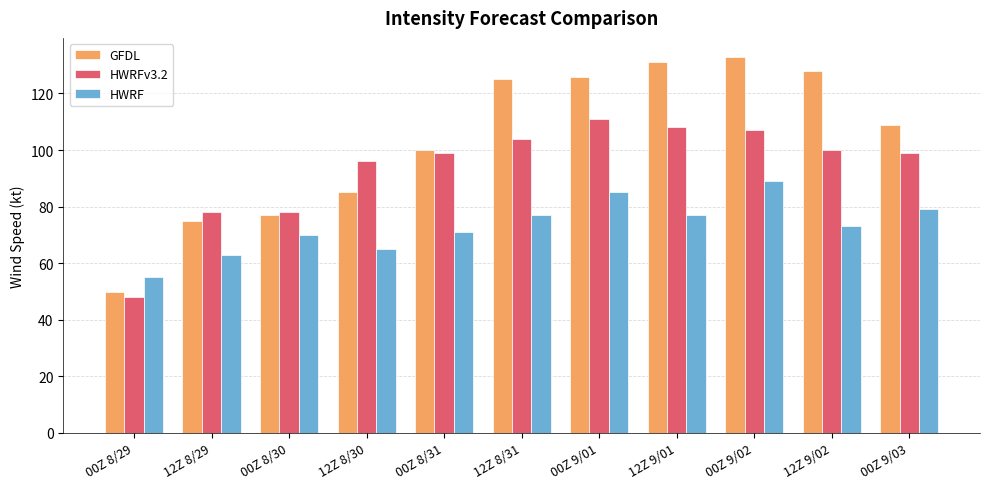

At which category is the sum across all series the highest?

00Z 9/02